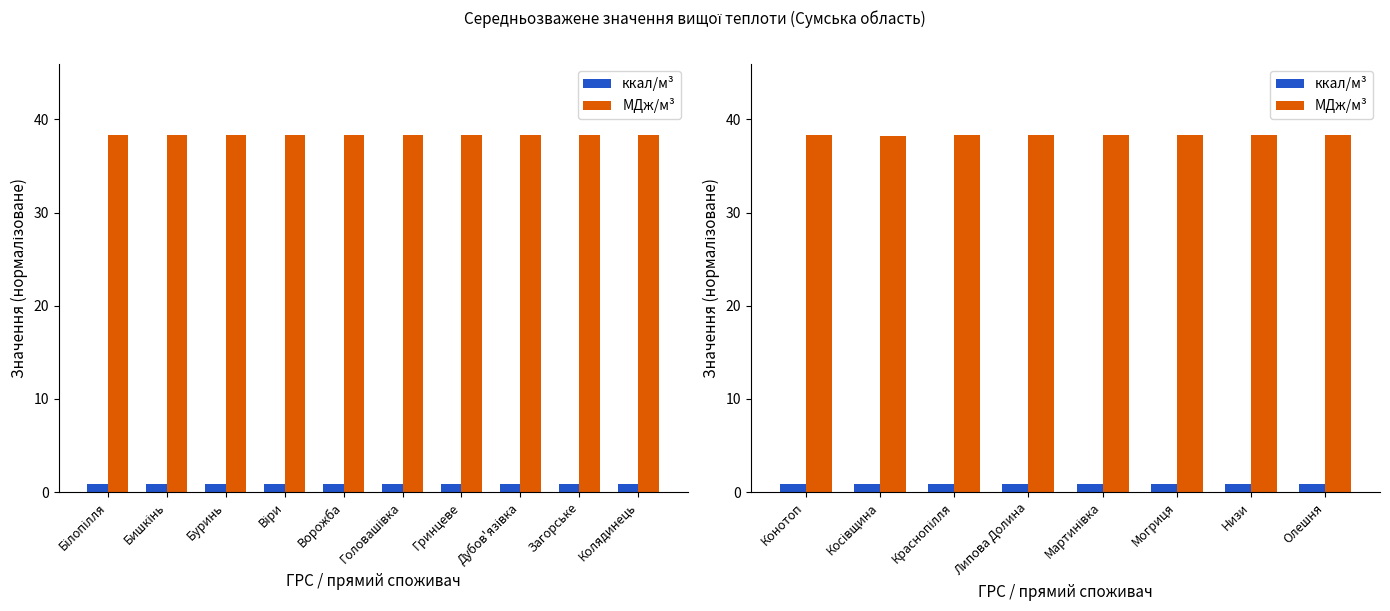

True or false: ккал/м³ has a value of 0.9 at Мартинівка.

True